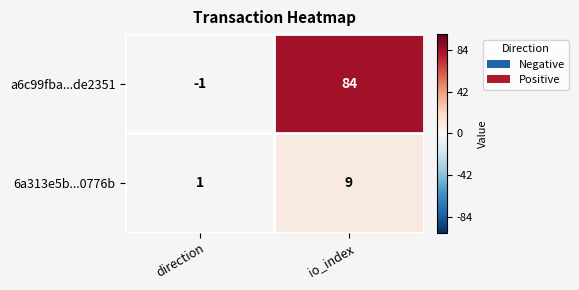

Reading right to left, what are all the values shown in this chart?

a6c99fba...de2351: 84	-1
6a313e5b...0776b: 9	1